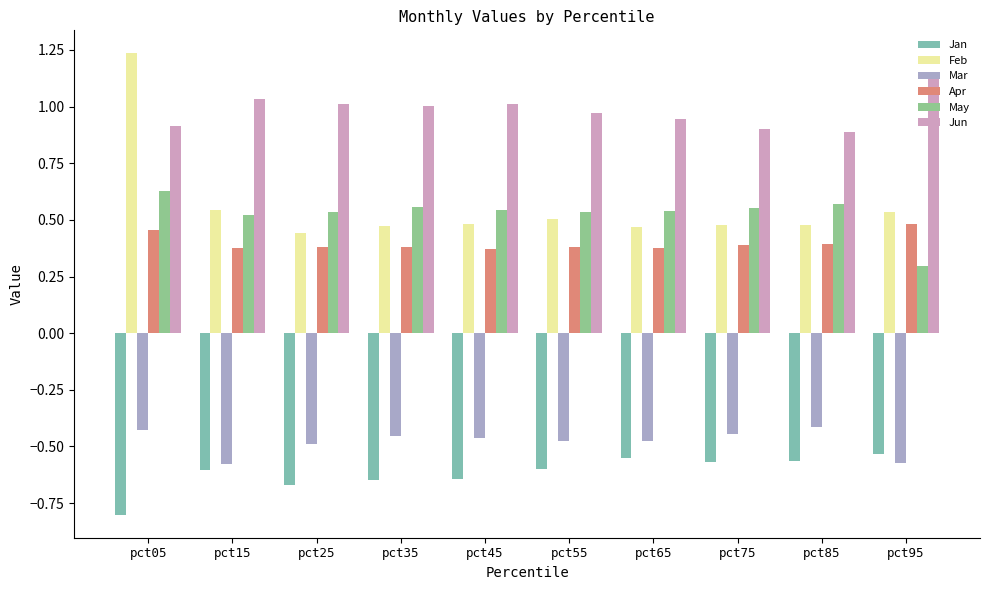

How many categories are shown in the chart?

10